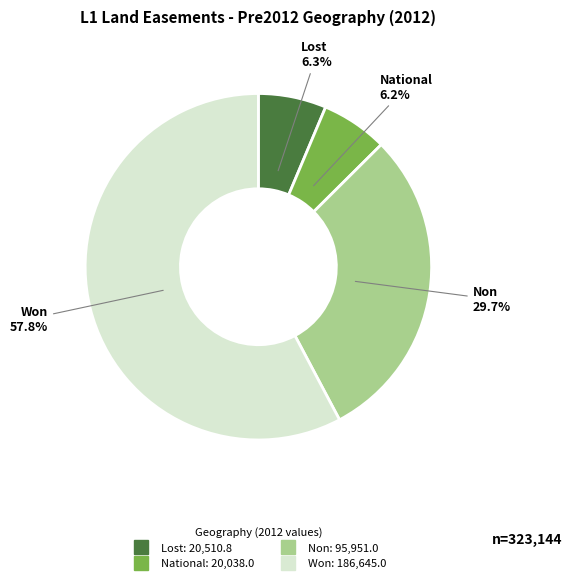

True or false: Lost accounts for 17% of the total.

False